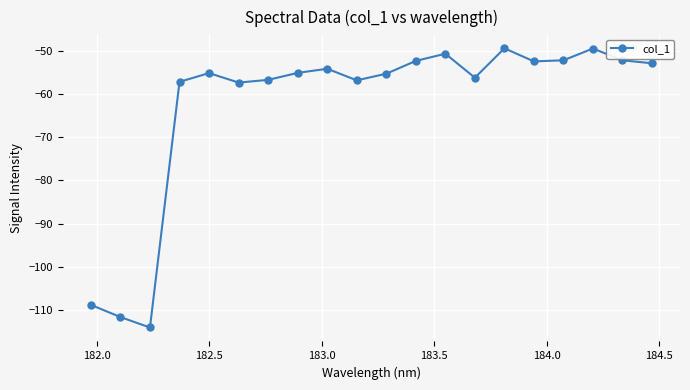

What is the value of the 16th point from the left?

-52.5